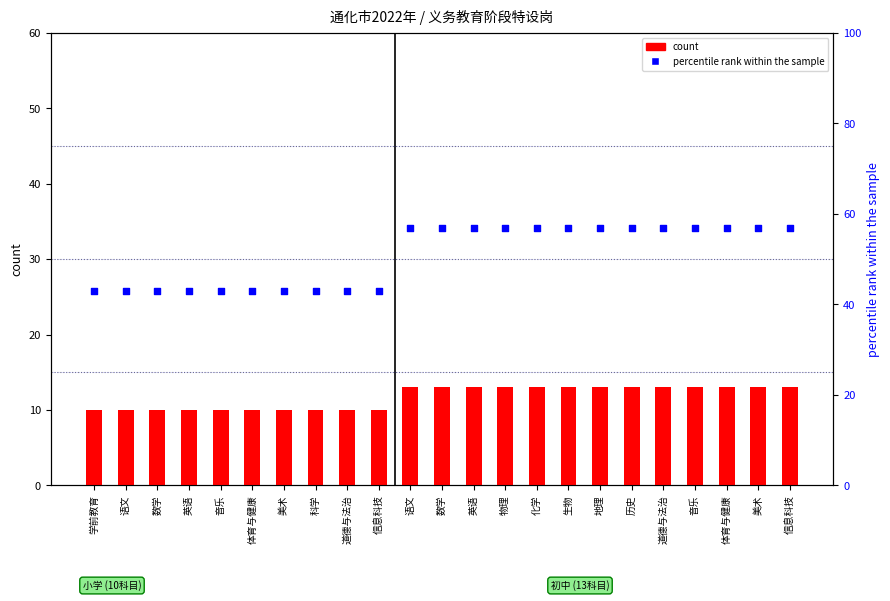

What are all the series names shown in the legend?

count, percentile rank within the sample